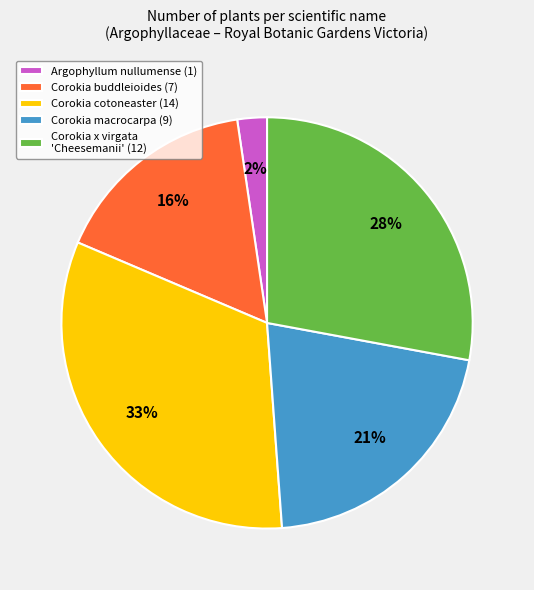

Is it true that Corokia cotoneaster (14) is 38% of the pie?

False